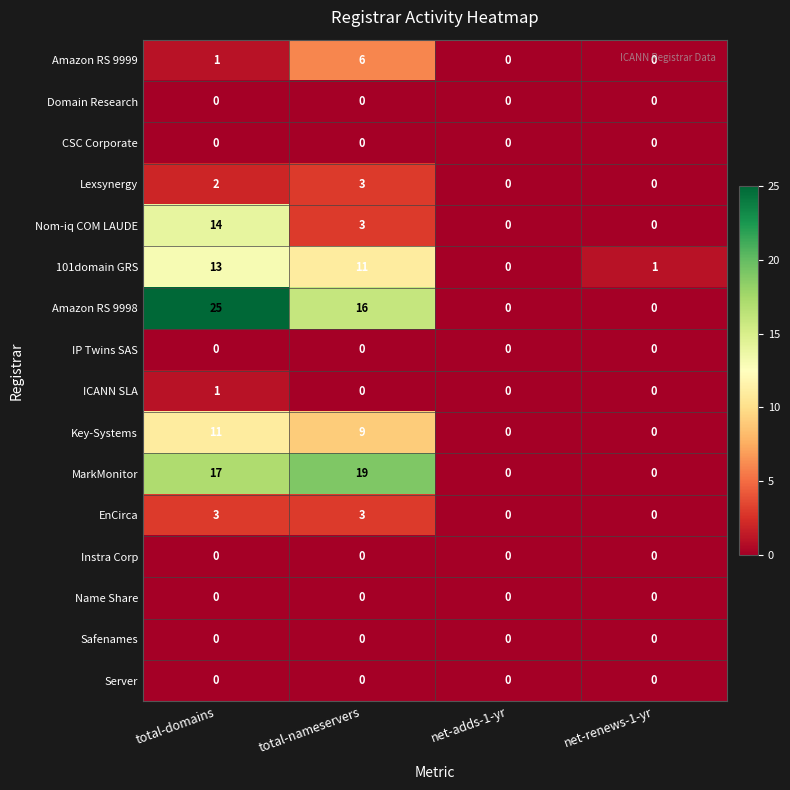

What is the maximum value shown in the chart?

25